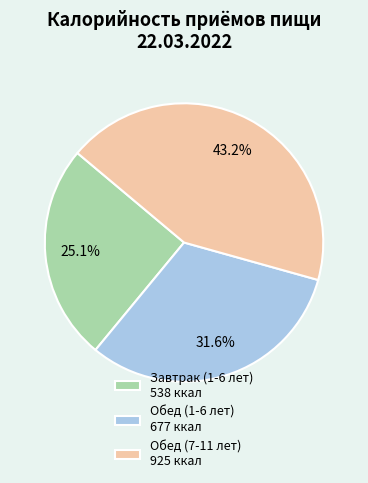

Which has a higher value, Обед (7-11 лет) or Завтрак (1-6 лет)?

Обед (7-11 лет)